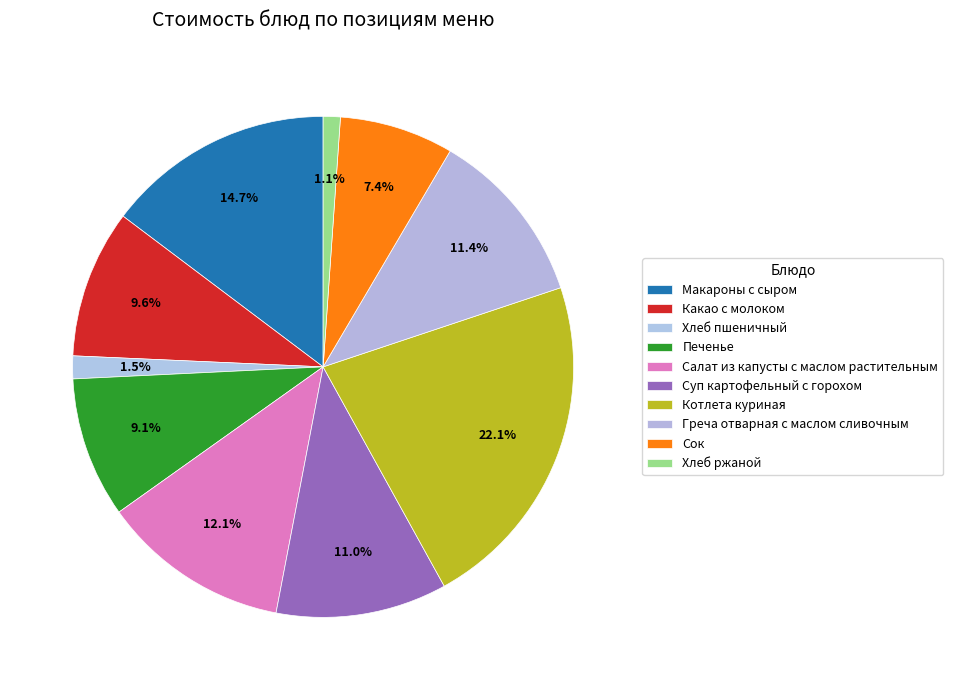

How many slices are in this pie chart?

10